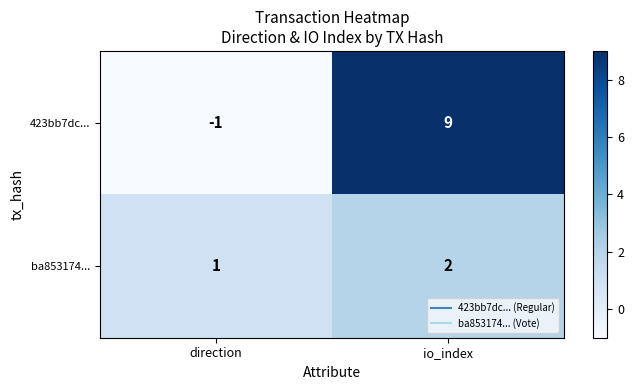

Reading left to right, transcribe all the data shown in this chart.

423bb7dc...: -1	9
ba853174...: 1	2